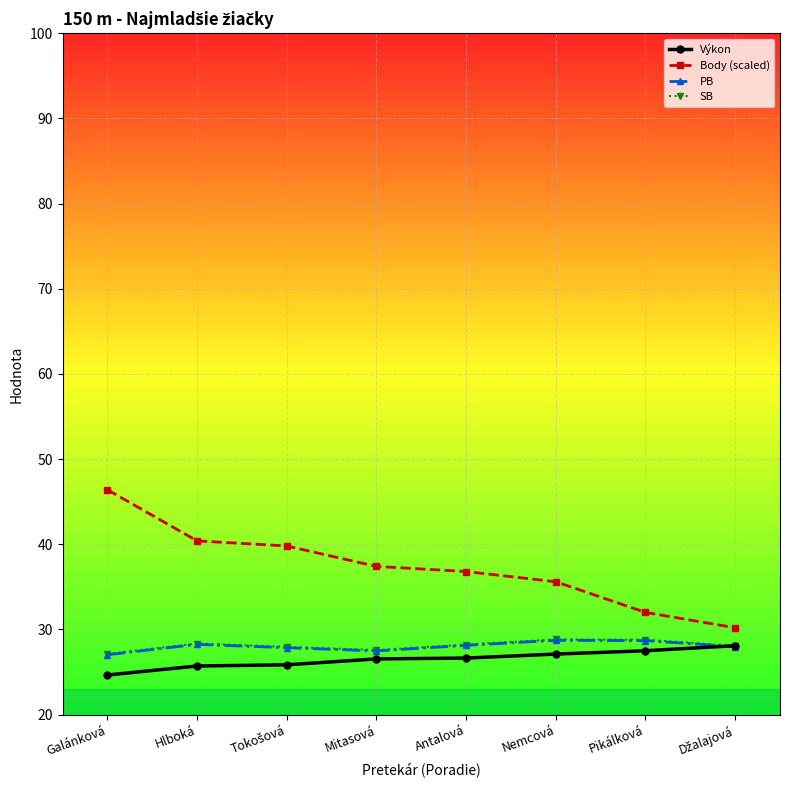

What is the difference between the highest and lowest values at Mitasová?

10.9